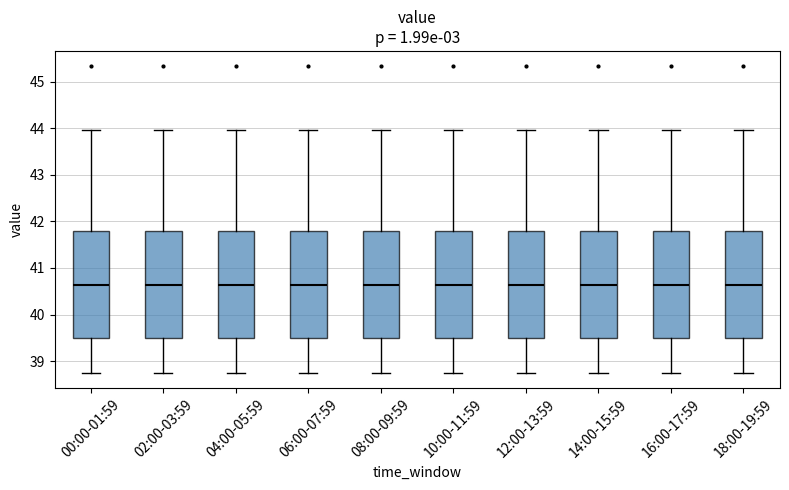

Where is the upper edge of the box for 06:00-07:59 on the y-axis? The values are not printed on the chart, so give them approximately, as read against the axis.

41.8